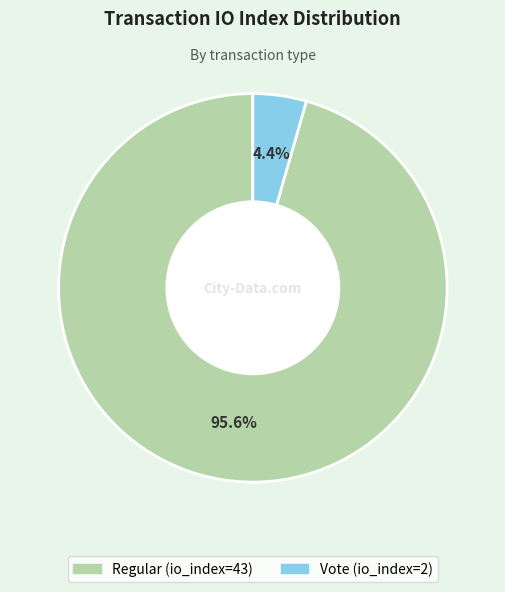

Does Vote (io_index=2) represent more than half of the total?

No